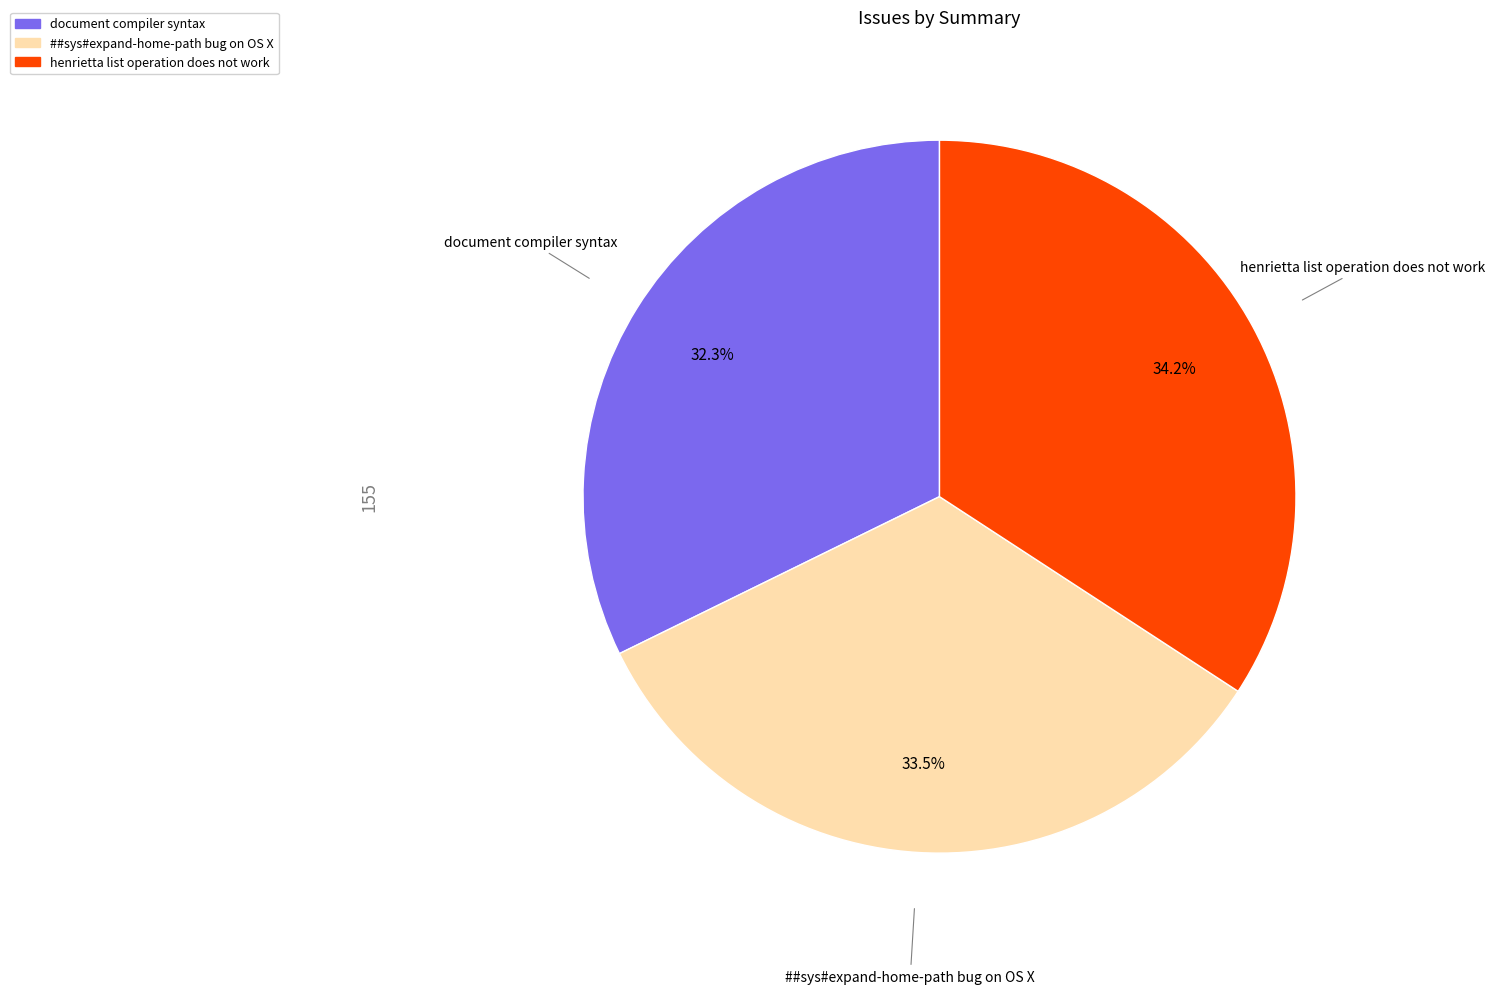

What portion of the pie excludes henrietta list operation does not work?

65.8%